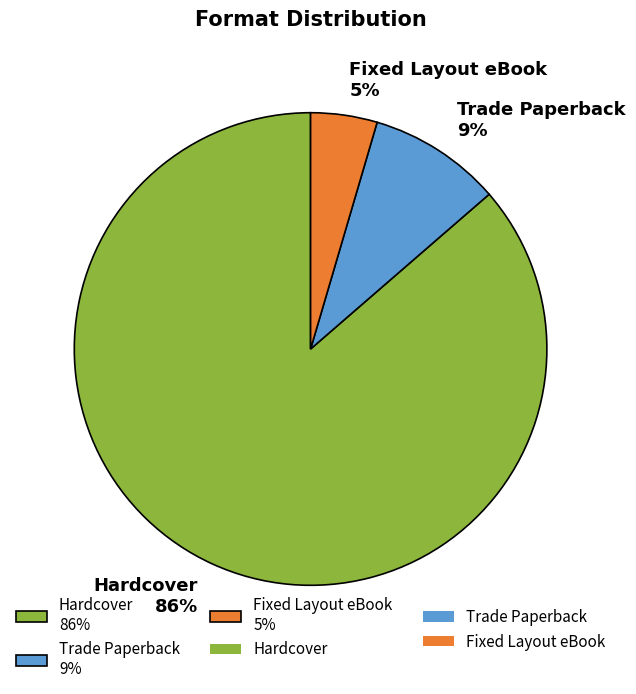

To the nearest percent, what is the average slice percentage?

33%